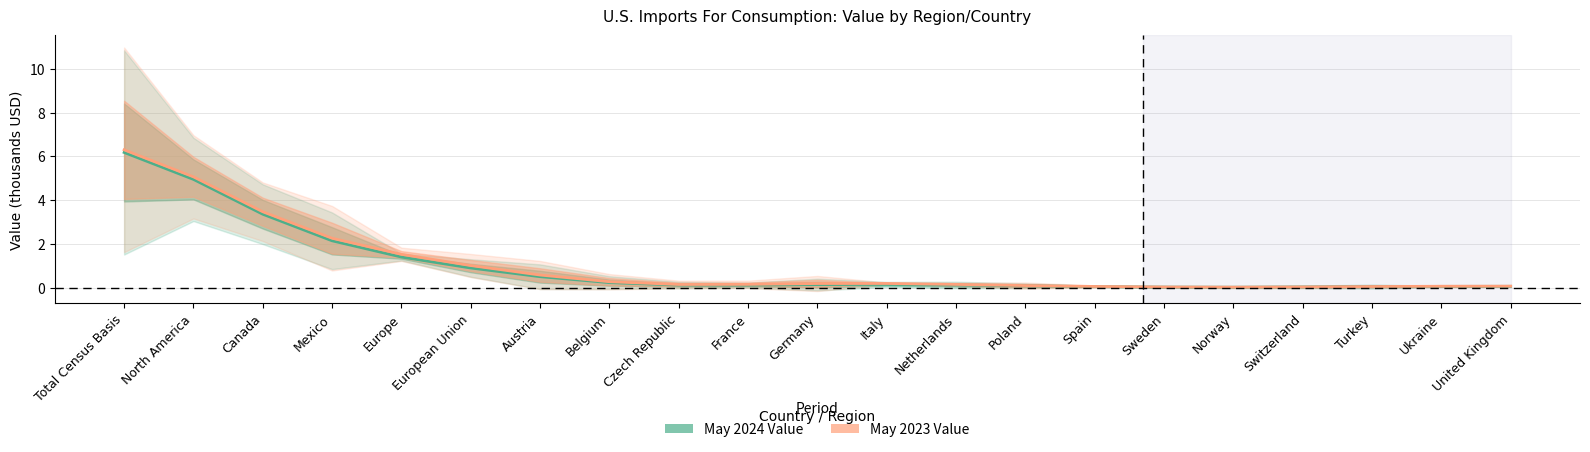

Which series changed the most between Czech Republic and United Kingdom?

May 2023 Value